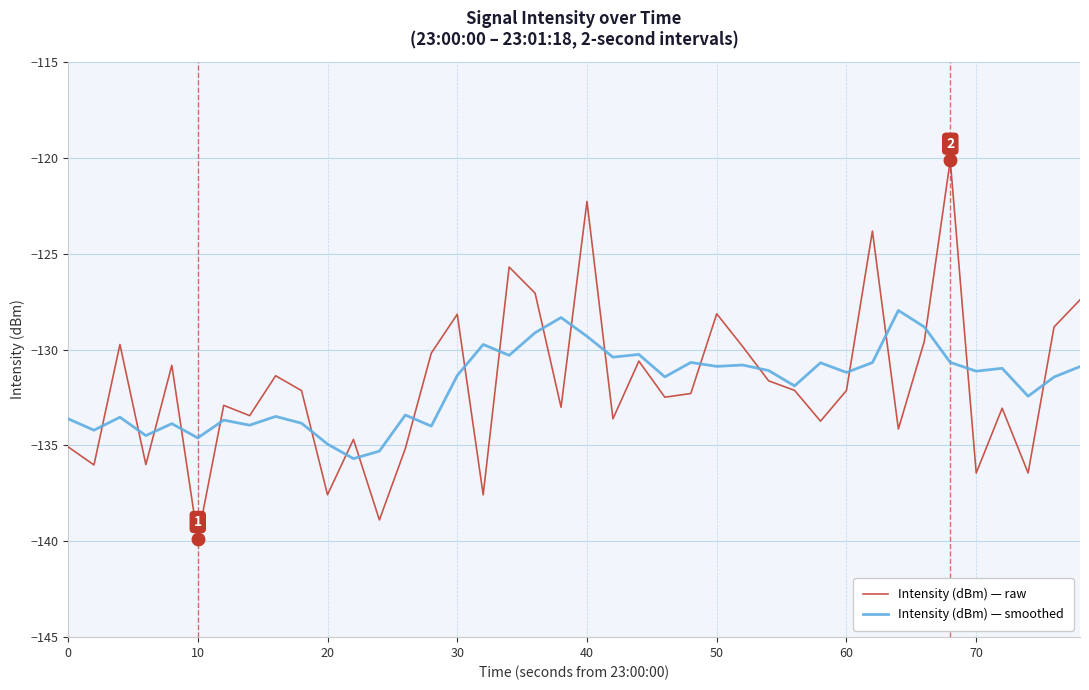

What is the greatest value displayed?

-120.1